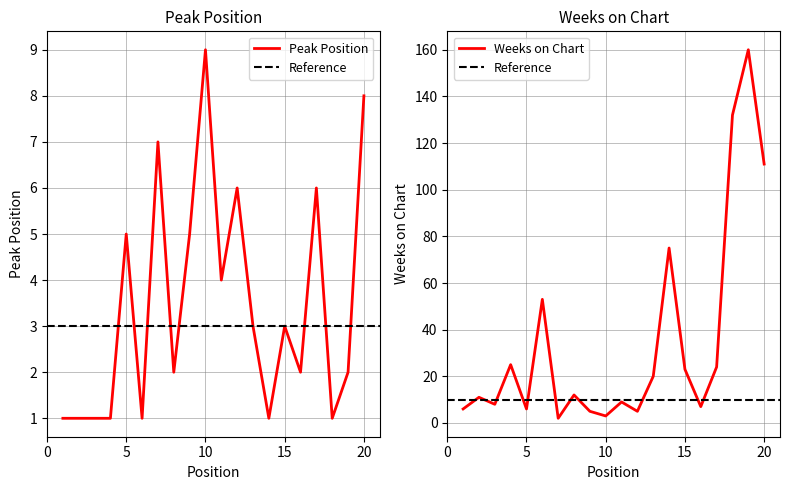

True or false: Weeks on Chart has more than 0 points higher than both neighbors.

True